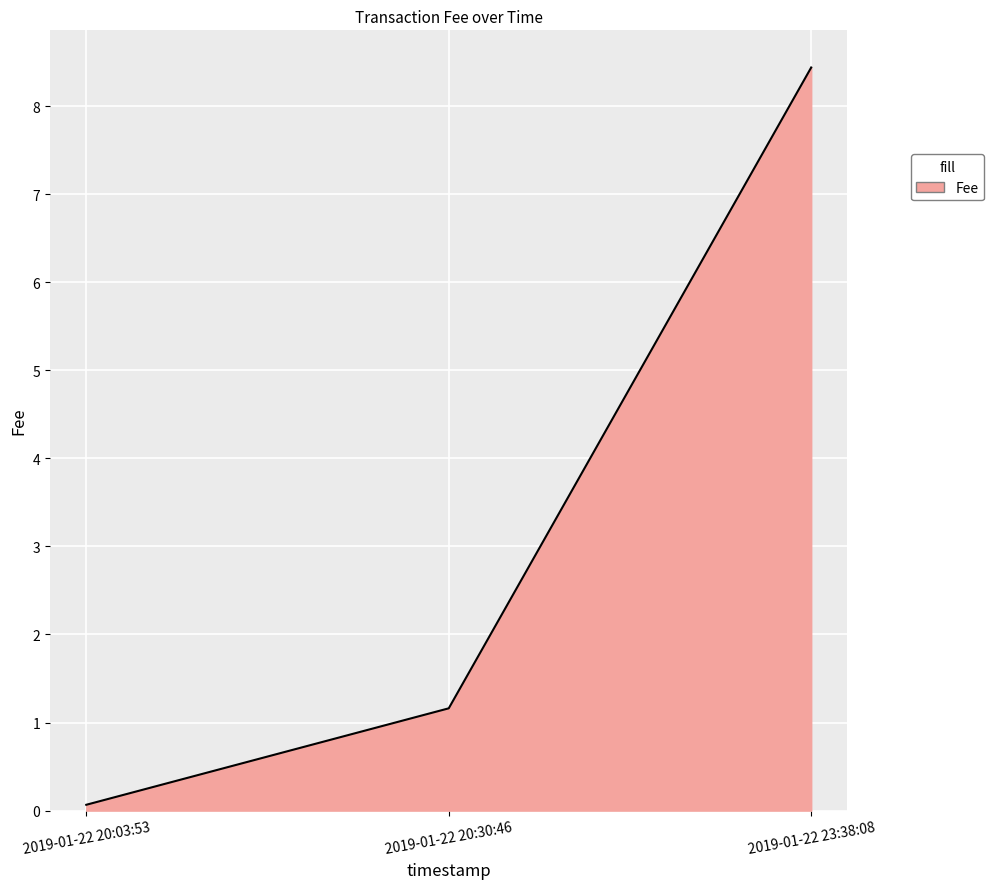

The value at 2019-01-22 20:30:46 is 1.2. True or false?

True